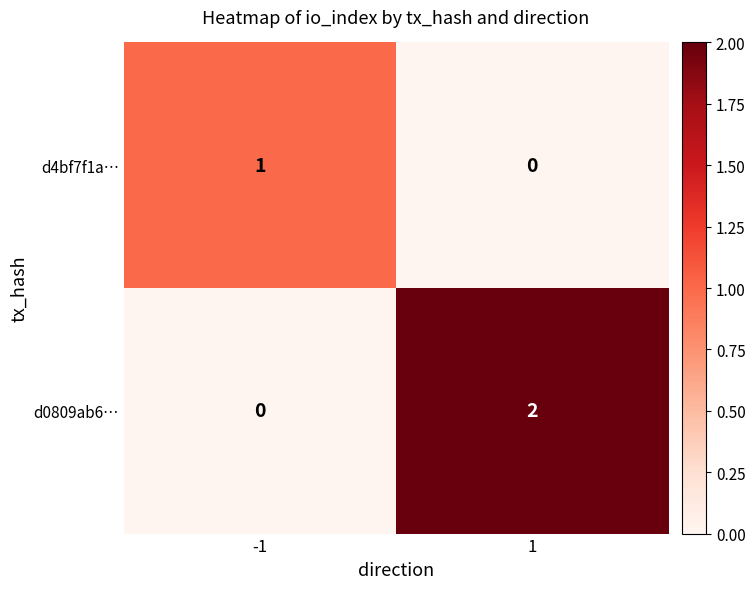

How many values in d4bf7f1a… are above zero?

1